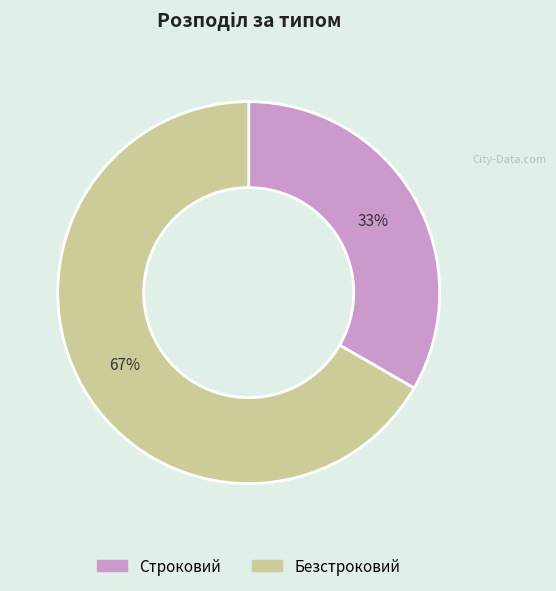

Rank the categories by value from lowest to highest.

Строковий, Безстроковий